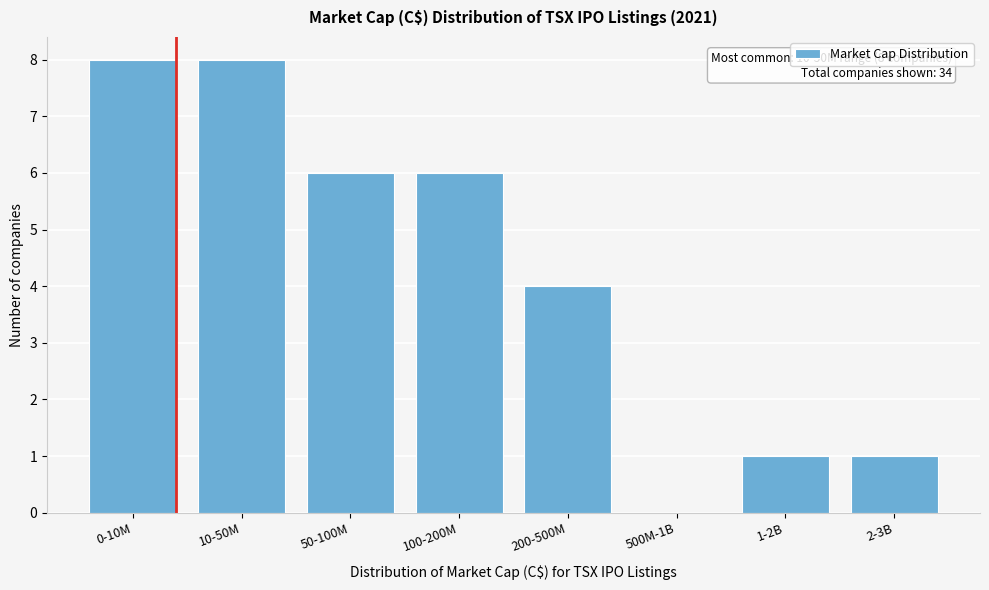

Reading left to right, transcribe all the data shown in this chart.

0-10M=8	10-50M=8	50-100M=6	100-200M=6	200-500M=4	500M-1B=0	1-2B=1	2-3B=1